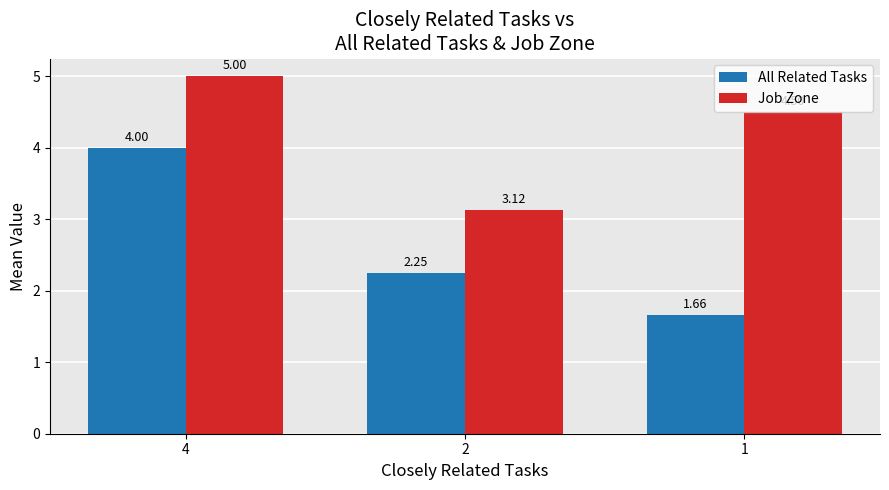

What is the average value of the Job Zone series?

4.2